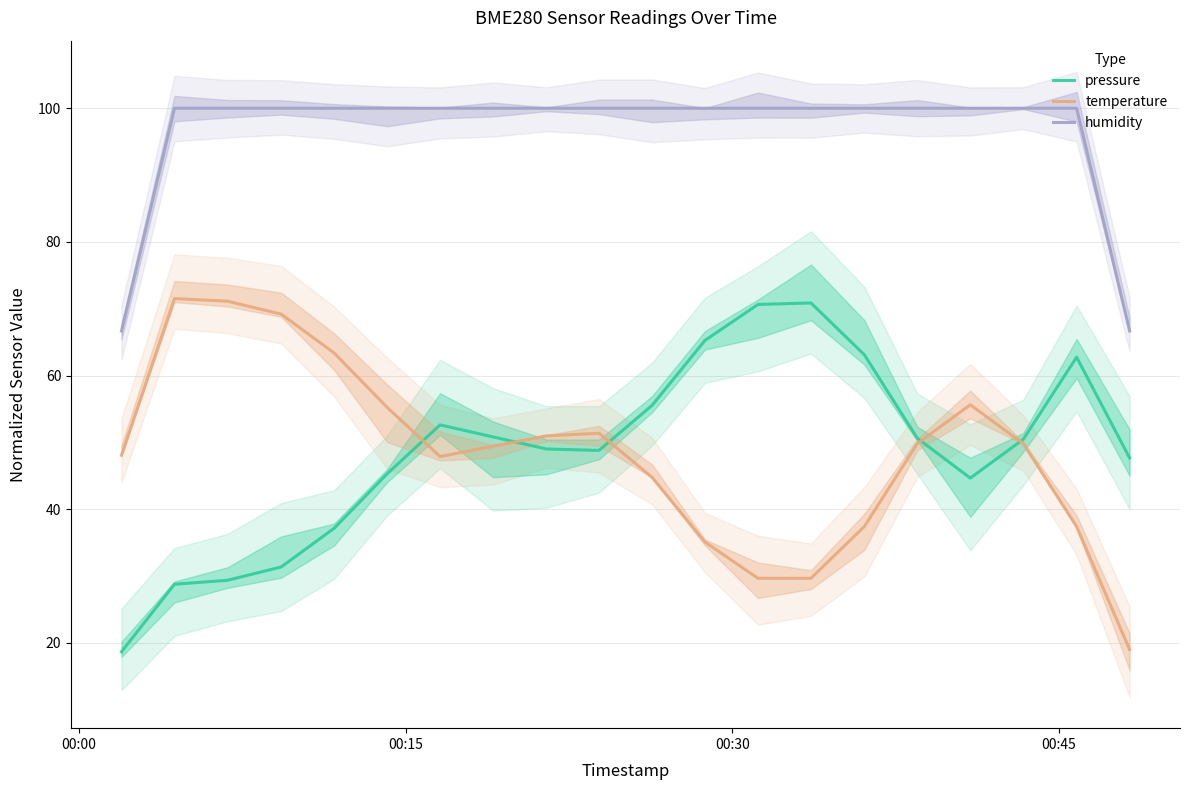

True or false: humidity and pressure intersect in this chart.

False